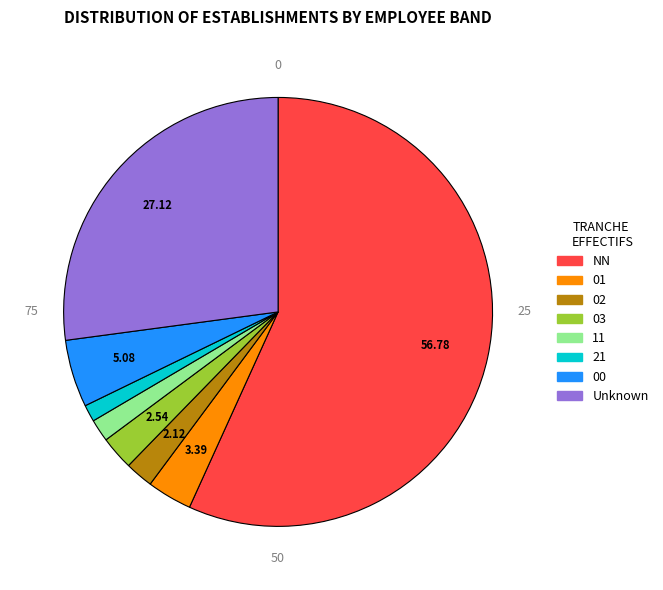

Is there any slice that represents more than half of the pie?

Yes